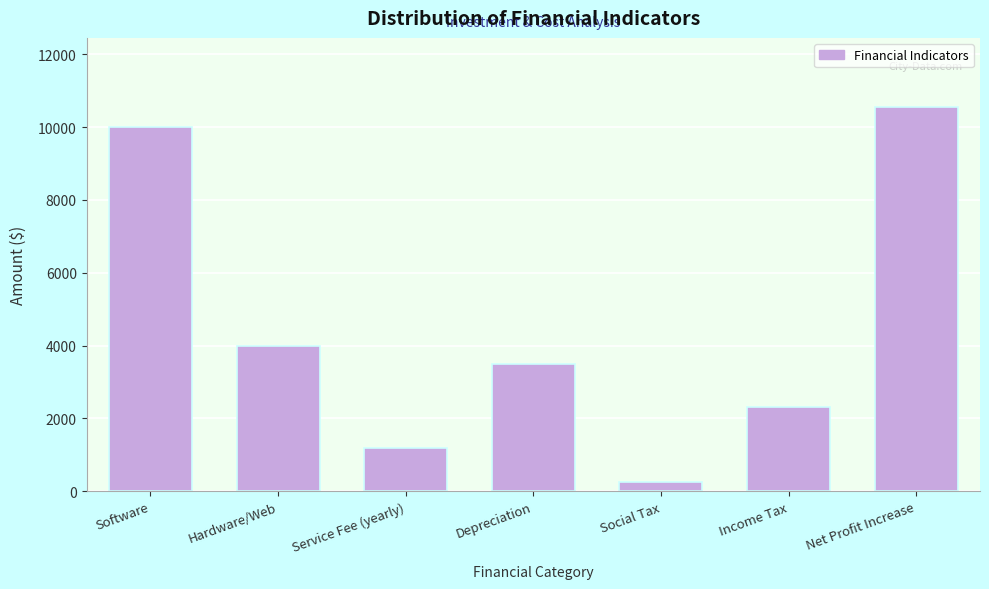

Reading right to left, list all the values displayed in this chart.

10551.8	2316.2	264.0	3500.0	1200.0	4000.0	10000.0